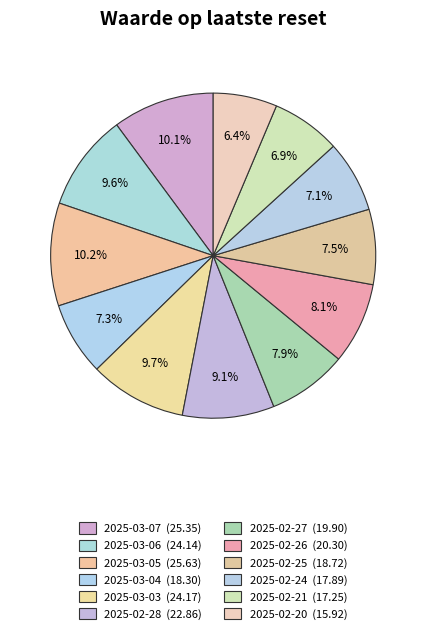

Is it true that 2025-02-26 is 1% of the pie?

False